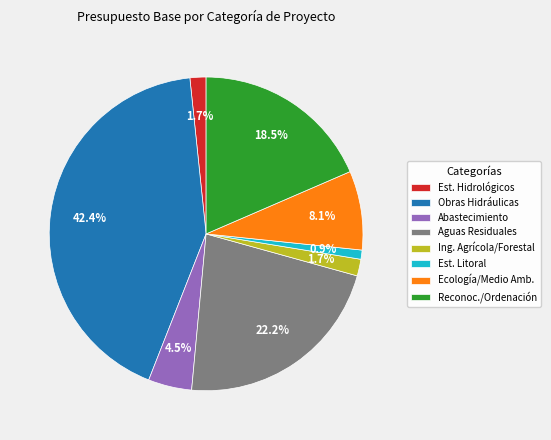

Do Obras Hidráulicas and Reconoc./Ordenación together represent more than half of the pie?

Yes